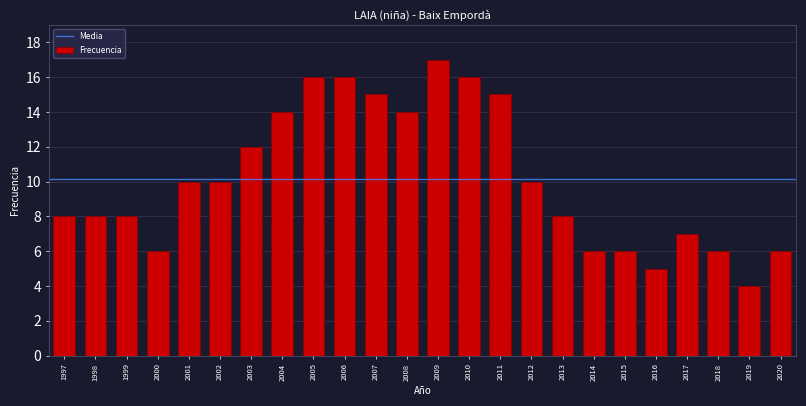

Reading left to right, extract all data points from this chart.

1997=8	1998=8	1999=8	2000=6	2001=10	2002=10	2003=12	2004=14	2005=16	2006=16	2007=15	2008=14	2009=17	2010=16	2011=15	2012=10	2013=8	2014=6	2015=6	2016=5	2017=7	2018=6	2019=4	2020=6